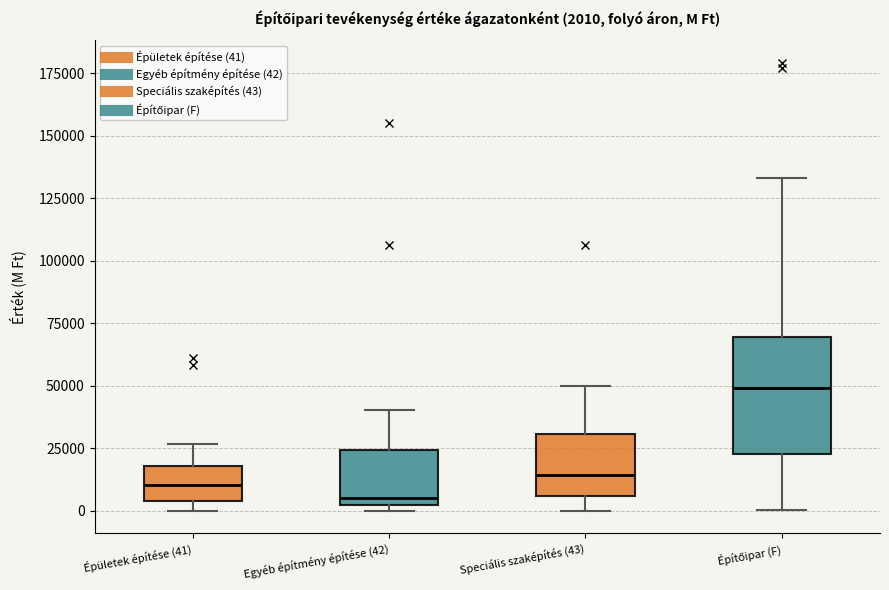

Which box has the lowest median line?

Egyéb építmény építése (42)